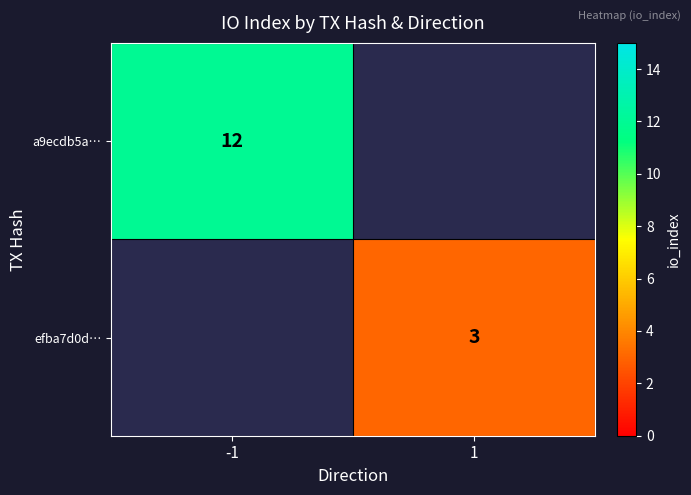

Is it true that a9ecdb5a… equals 12 at -1?

True